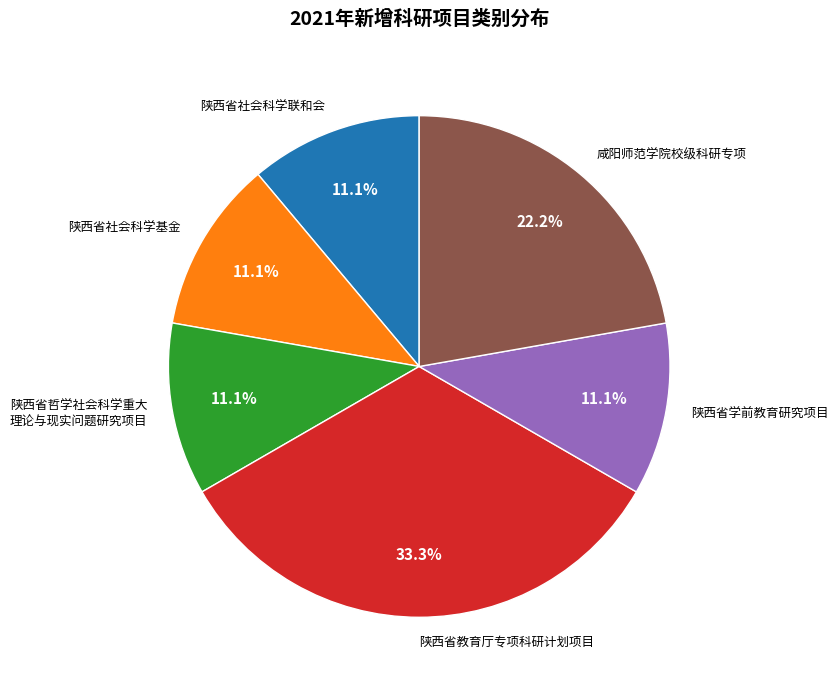

What is the largest slice in the pie chart?

陕西省教育厅专项科研计划项目